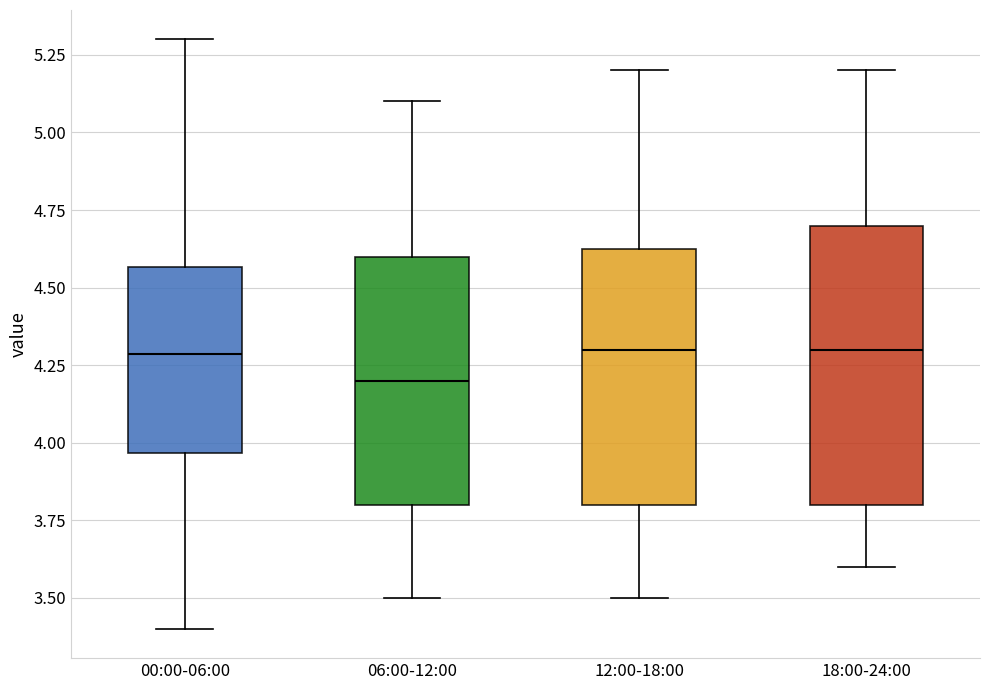

Where does the upper whisker of the box for 12:00-18:00 end on the y-axis? The values are not printed on the chart, so give them approximately, as read against the axis.

5.20